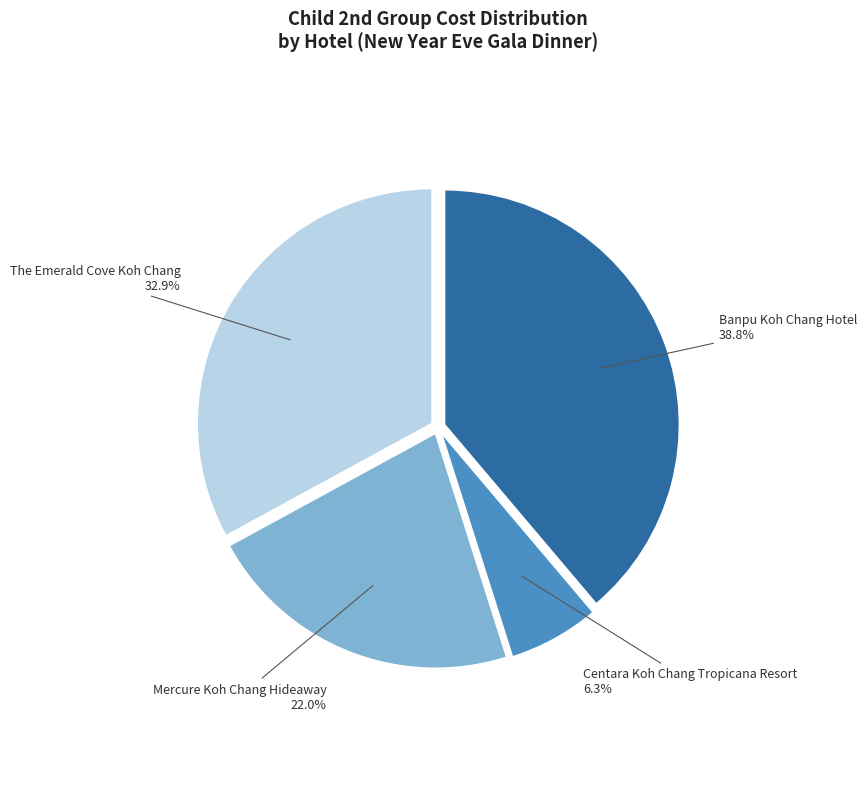

Rank the categories by value from lowest to highest.

Centara Koh Chang Tropicana Resort, Mercure Koh Chang Hideaway, The Emerald Cove Koh Chang, Banpu Koh Chang Hotel